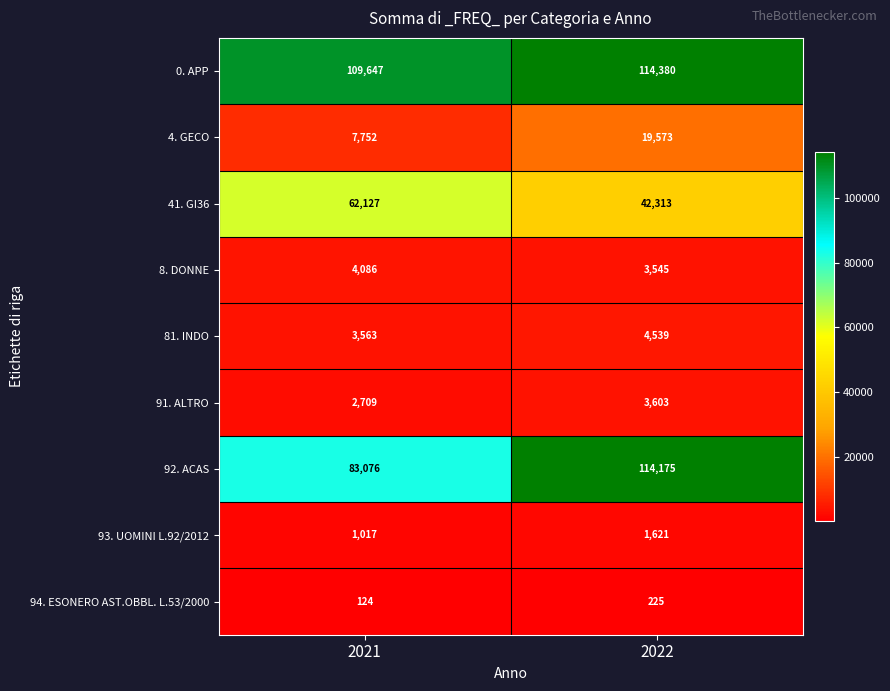

Which category has the highest value in the 0. APP series?

2022